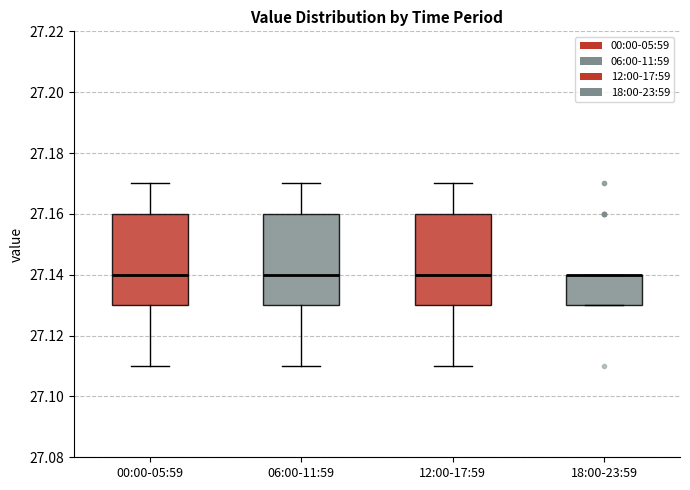

Reading left to right, read every box against the y-axis: the position of its median line, the range the box covers, and the ends of its whiskers. The values are not printed on the chart, so give them approximately, as read against the axis.

00:00-05:59: median 27.14, box 27.13 to 27.16, whiskers 27.11 to 27.17
06:00-11:59: median 27.14, box 27.13 to 27.16, whiskers 27.11 to 27.17
12:00-17:59: median 27.14, box 27.13 to 27.16, whiskers 27.11 to 27.17
18:00-23:59: median 27.14 (drawn on the box's upper edge), box 27.13 to 27.14, whiskers 27.13 to 27.14